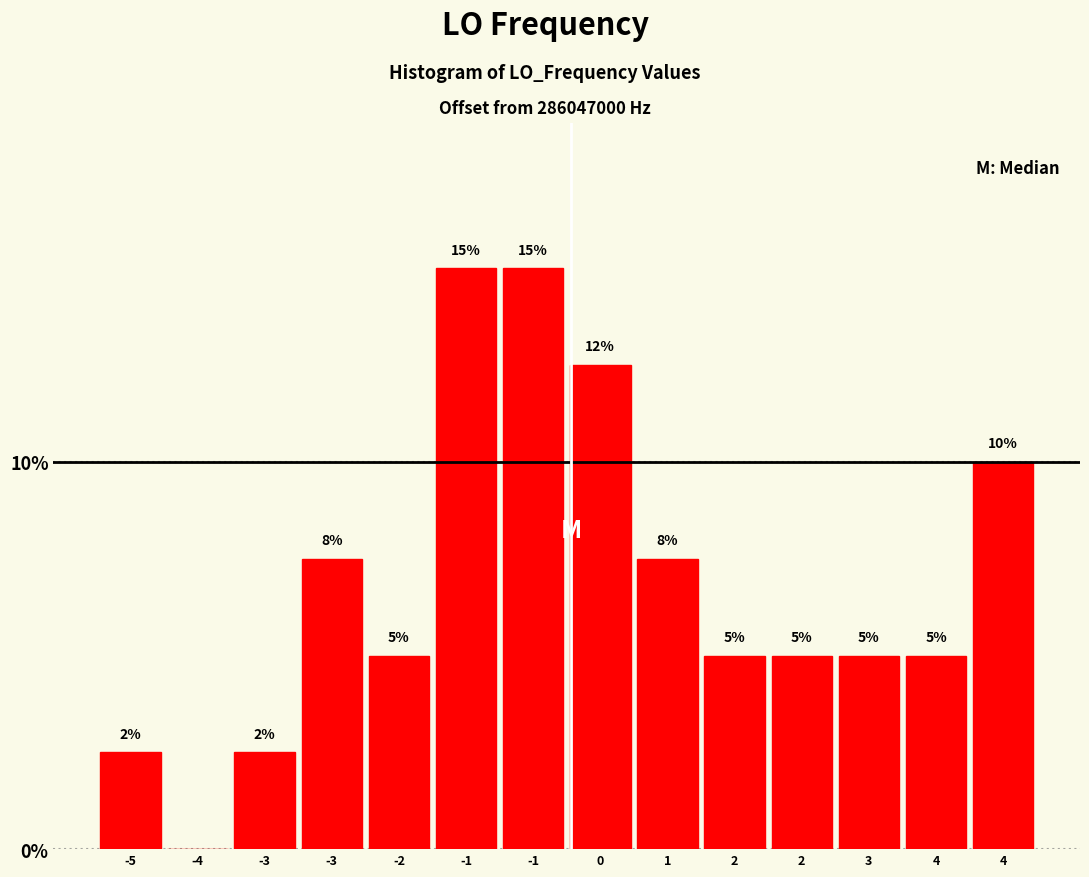

How many values are above zero?

13